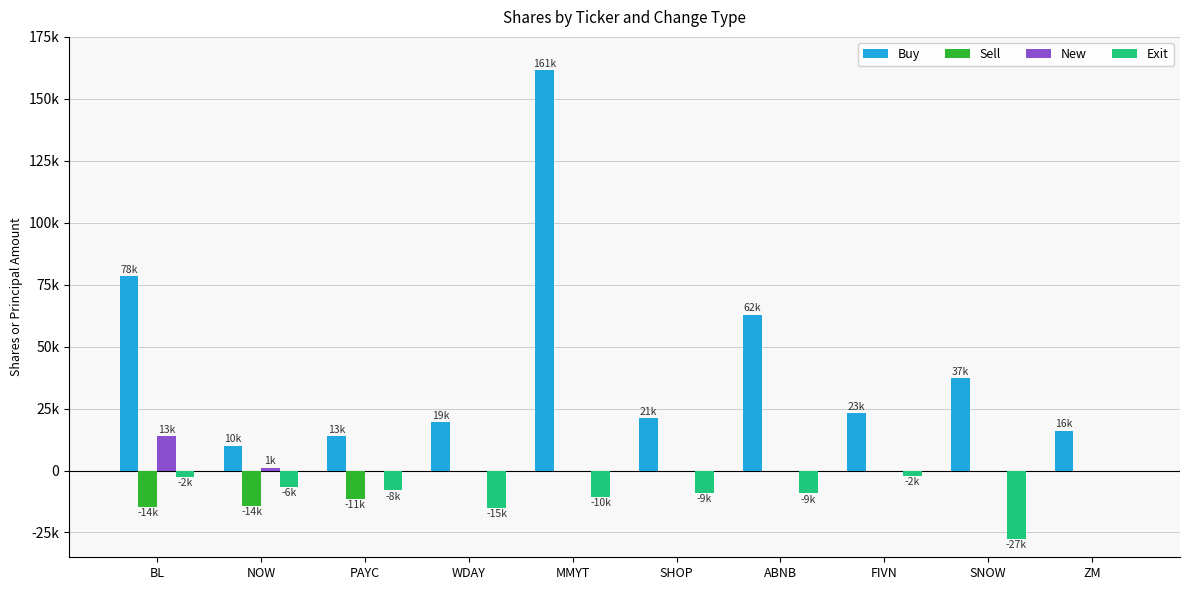

What is the lowest value of the Exit series?

-27500